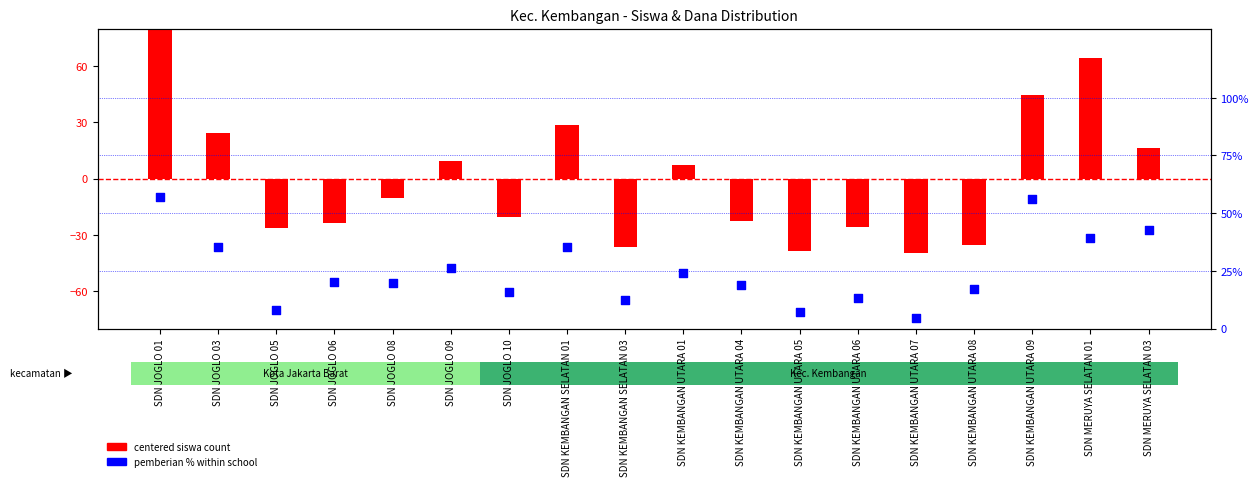

Which series has the largest total across all categories?

pemberian % within school